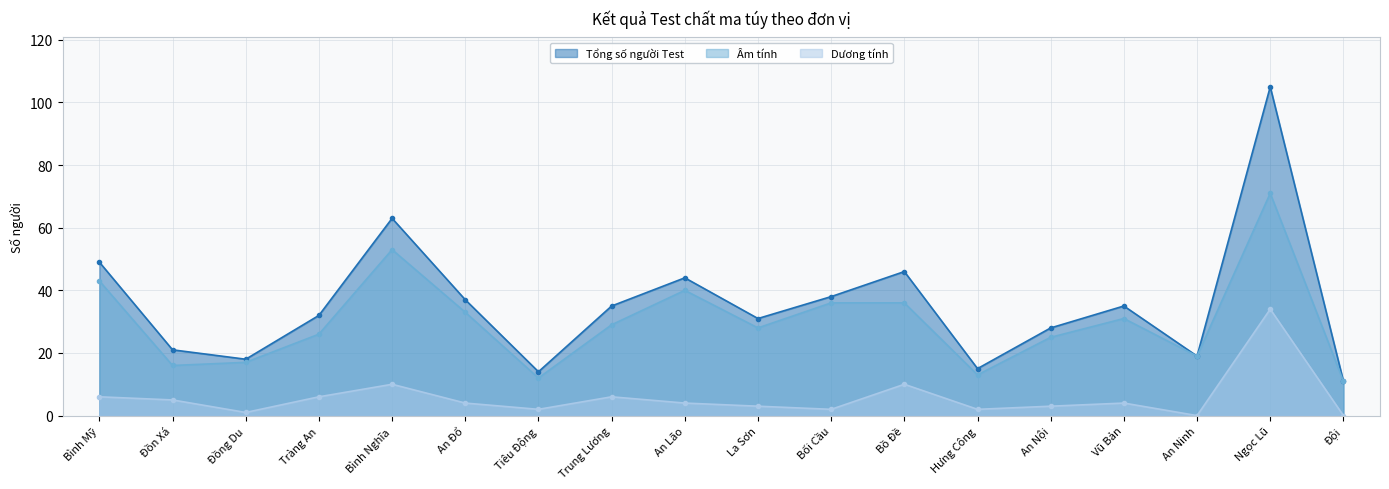

At which category is the sum across all series the highest?

Ngọc Lũ